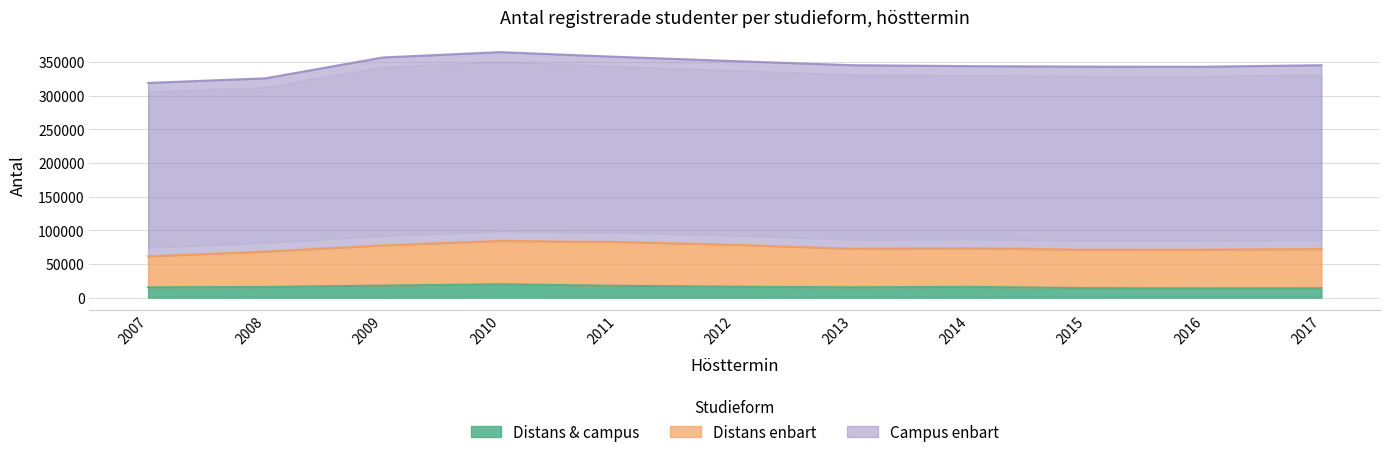

Which has a higher value, 2011 or 2008?

2011